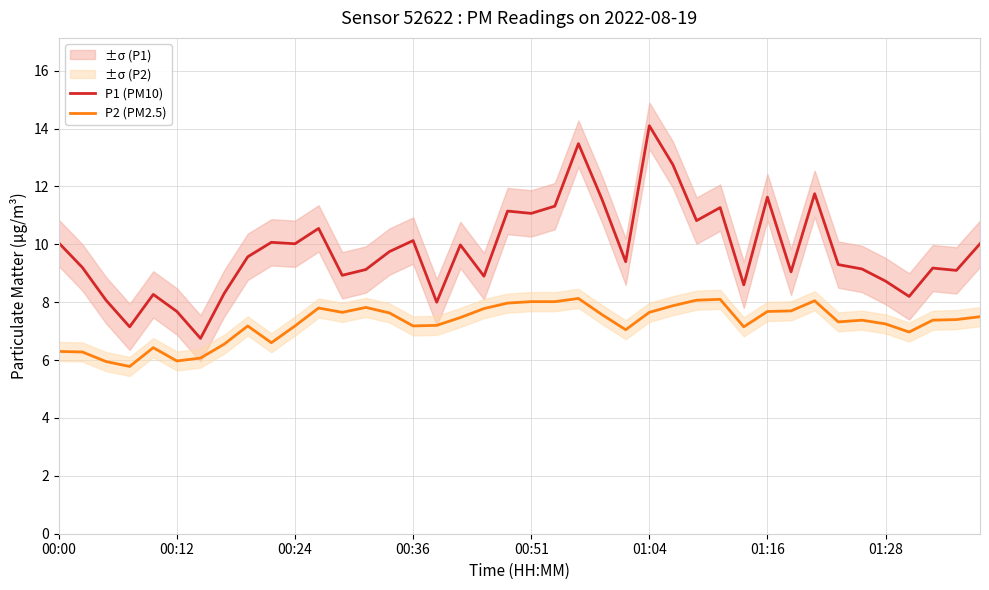

How many data points in P2 (PM2.5) are above 7?

30